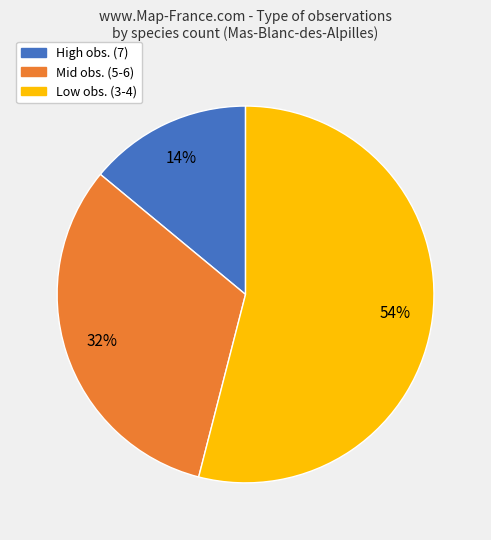

To the nearest percent, what portion does Low obs. (3-4) represent?

54%